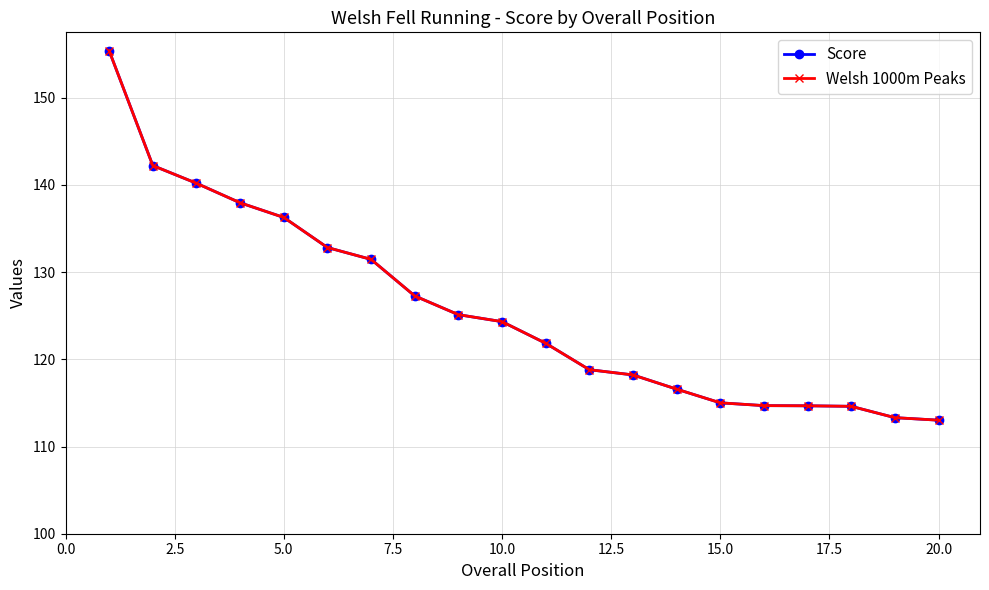

Does the chart have visible grid lines?

Yes